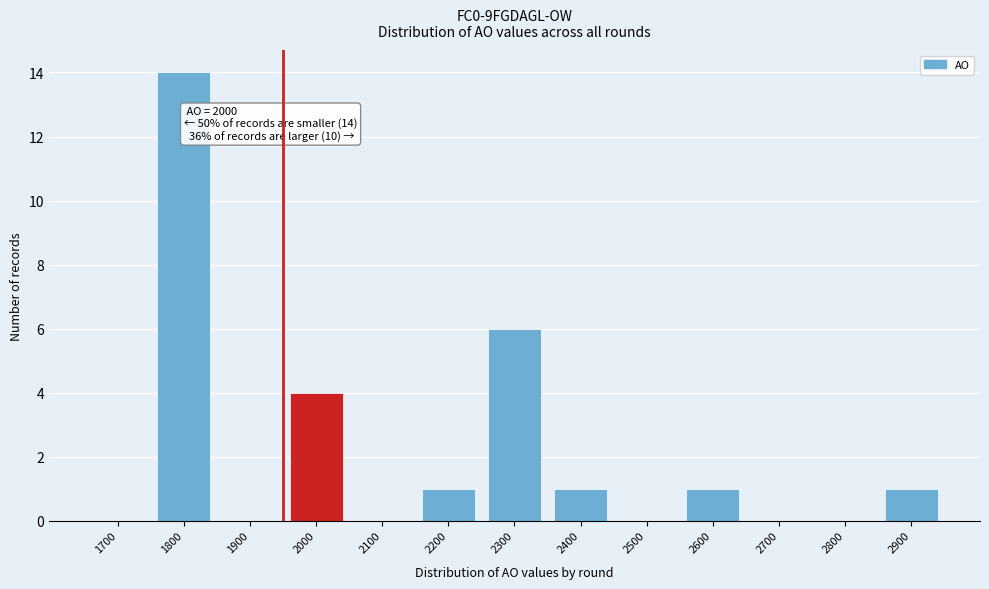

Reading right to left, list all the values displayed in this chart.

2900=1	2800=0	2700=0	2600=1	2500=0	2400=1	2300=6	2200=1	2100=0	2000=4	1900=0	1800=14	1700=0